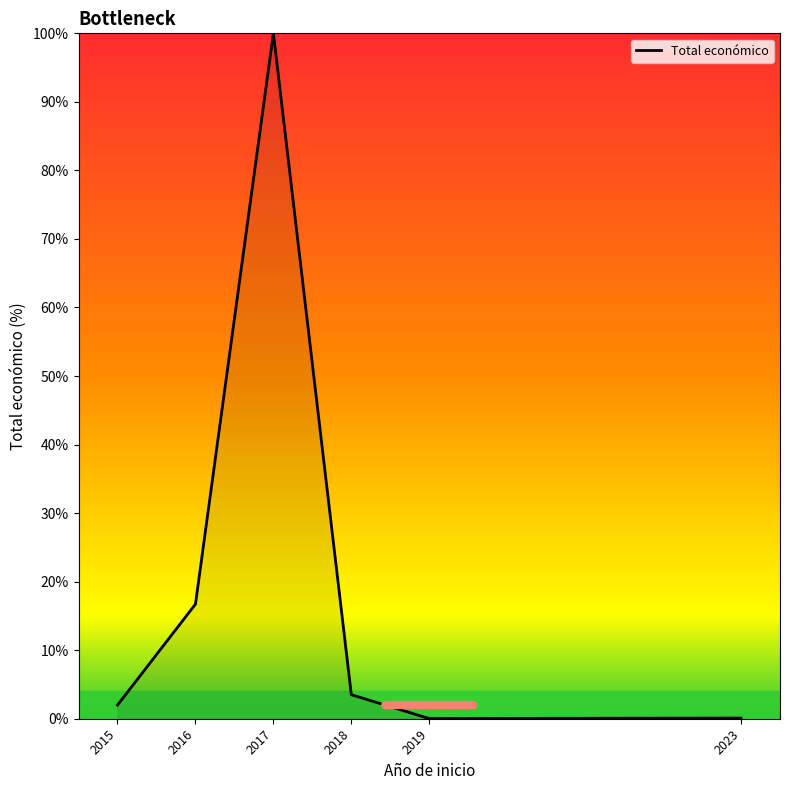

True or false: the data shows 28.3 at 2016.

False